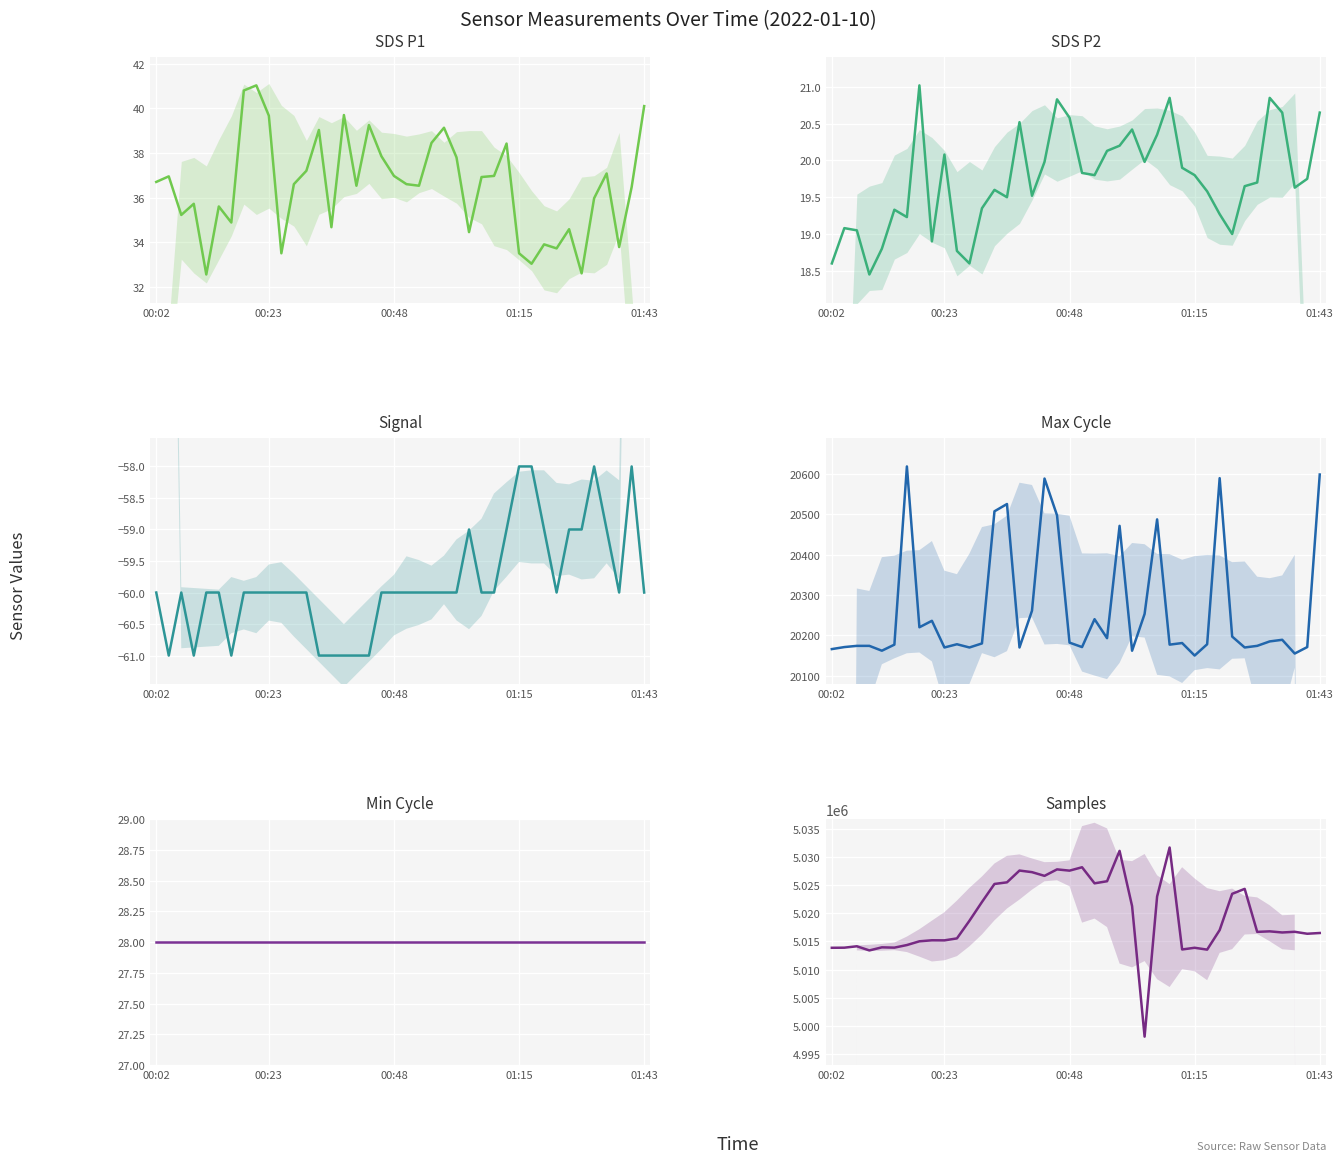

True or false: Samples has more than 2 points higher than both neighbors.

True